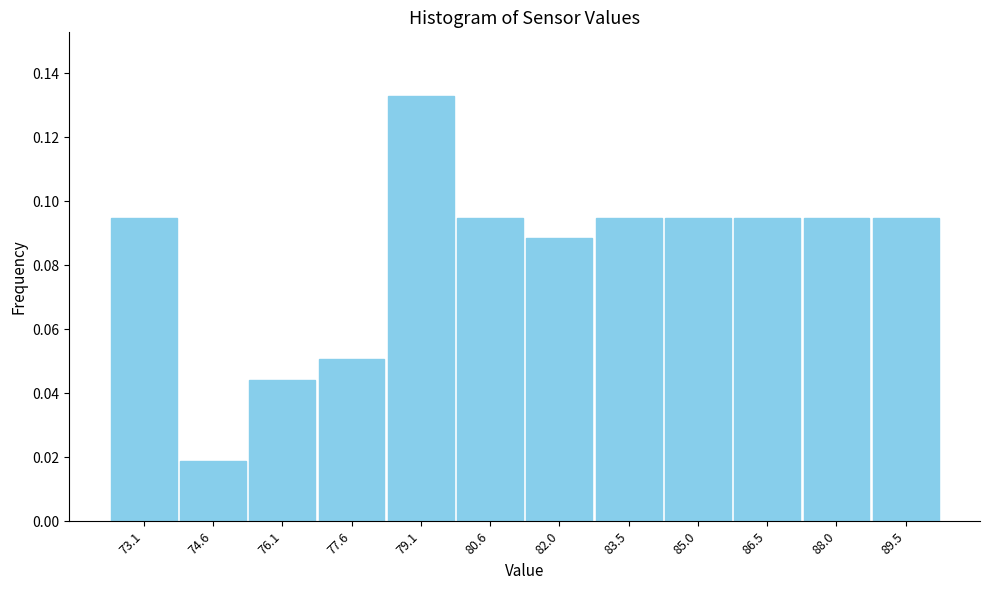

Reading left to right, list every bar in this chart as the range it spans on the x-axis followed by its height. Neither the bar edges nor the heights are printed on the chart, so give them approximately, as read against the axes.

72.4 to 73.8: 0.094
73.8 to 75.4: 0.018
75.4 to 76.8: 0.044
76.8 to 78.4: 0.050
78.4 to 79.8: 0.132
79.8 to 81.4: 0.094
81.4 to 82.8: 0.088
82.8 to 84.2: 0.094
84.2 to 85.8: 0.094
85.8 to 87.2: 0.094
87.2 to 88.8: 0.094
88.8 to 90.2: 0.094